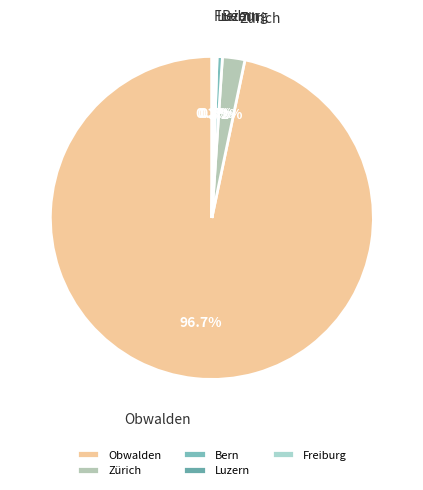

Does any single category account for the majority?

Yes